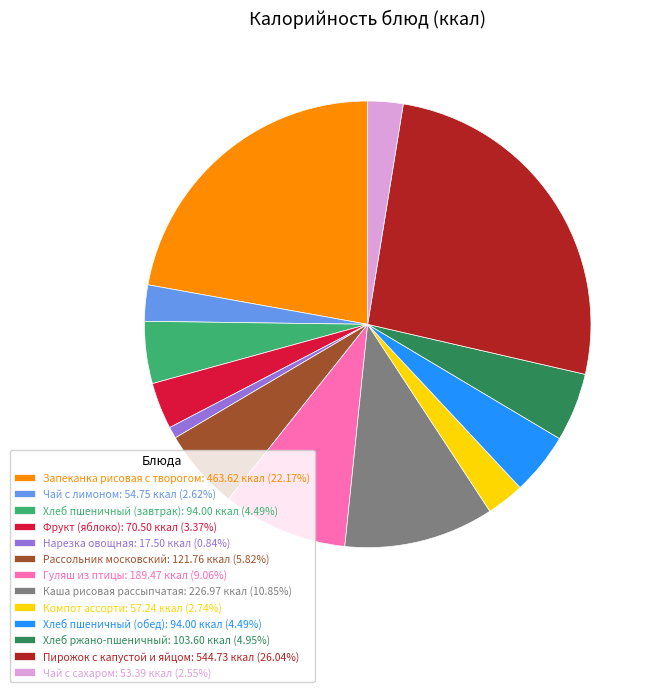

Which has a higher value, Чай с сахаром or Хлеб ржано-пшеничный?

Хлеб ржано-пшеничный